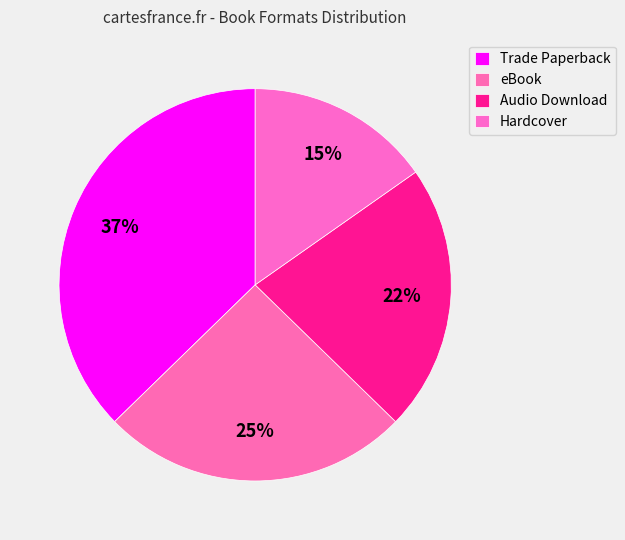

Count the number of slices in the pie.

4